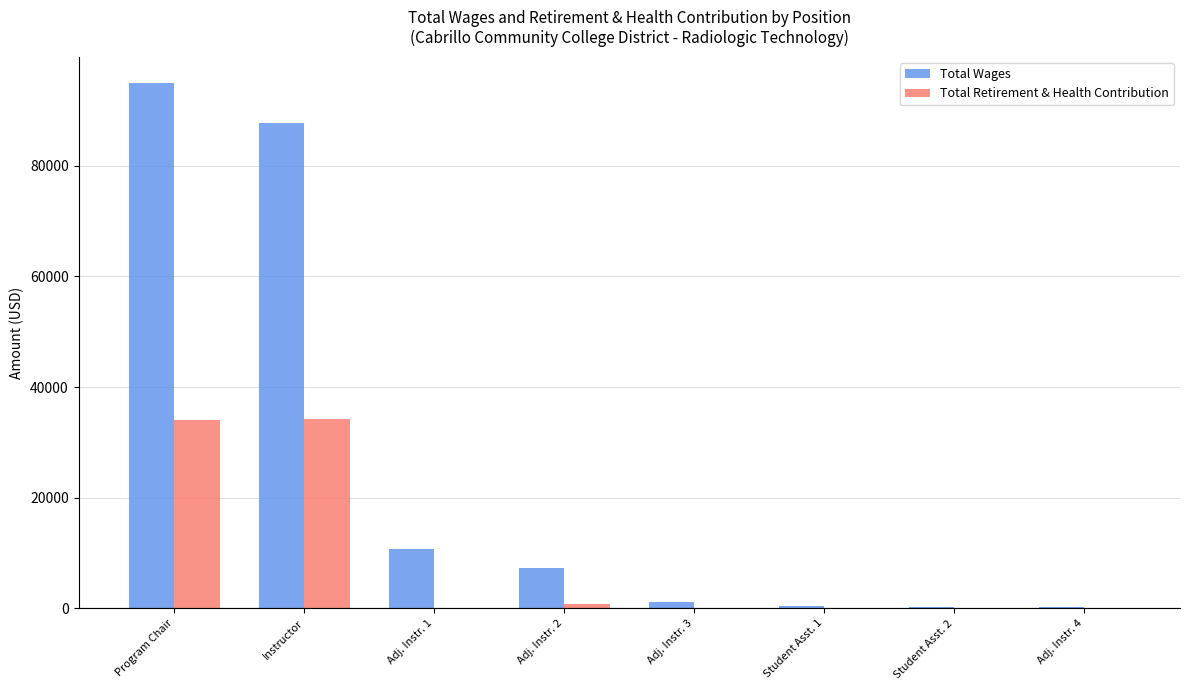

At which category is the sum across all series the highest?

Program Chair